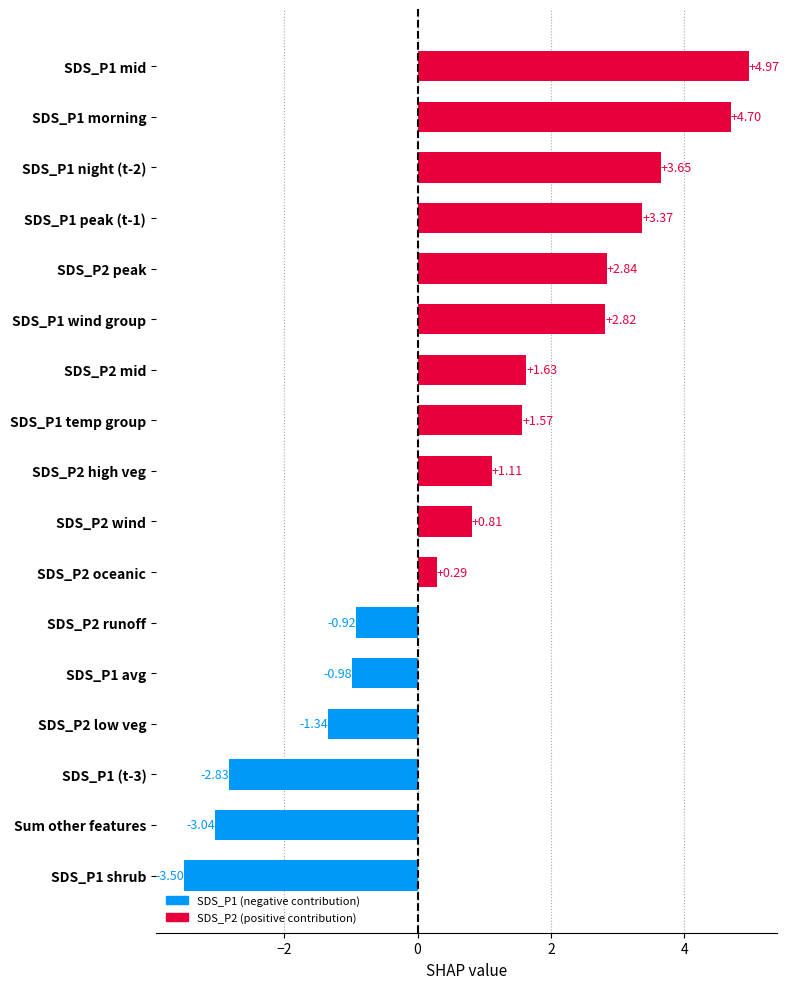

Which has a higher value, SDS_P1 mid or SDS_P1 morning?

SDS_P1 mid